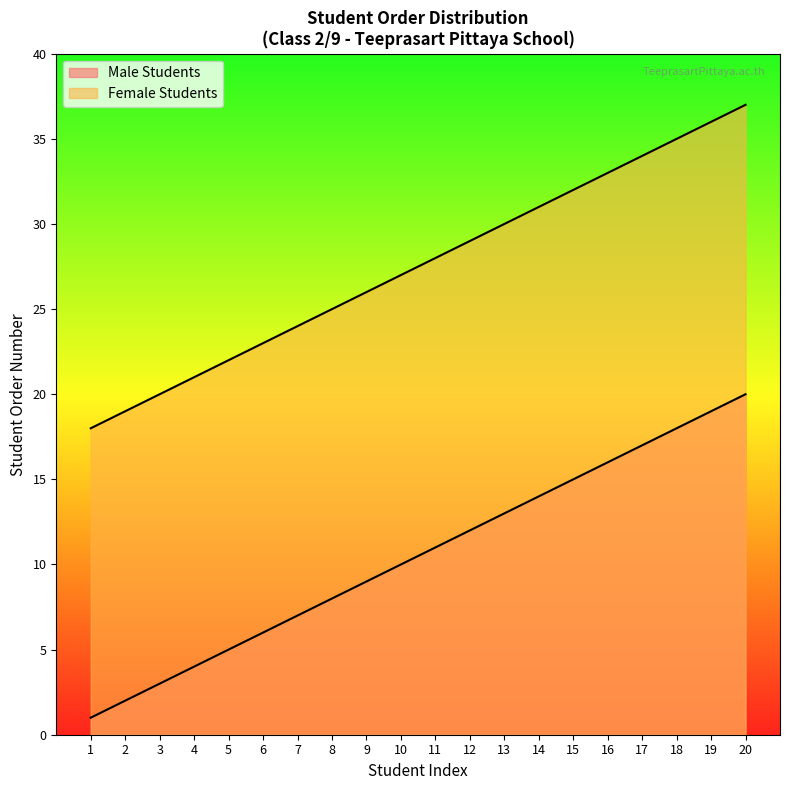

What is the sum of the values at 7 and 12?

19